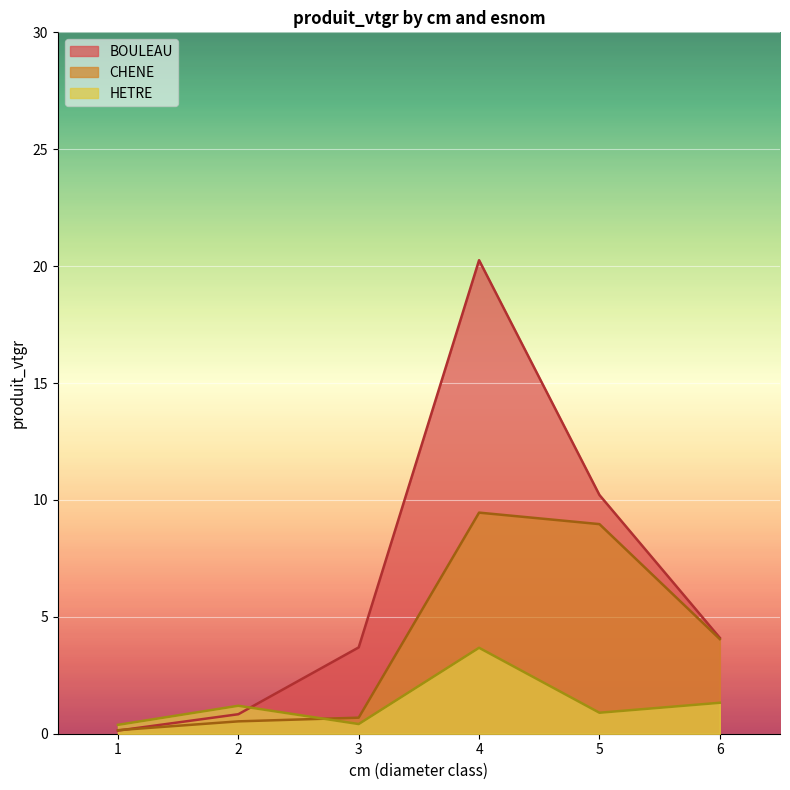

Reading right to left, extract all data points from this chart.

BOULEAU: 6=4.1	5=10.2	4=20.3	3=3.7	2=0.8	1=0.1
CHENE: 6=4.0	5=9.0	4=9.5	3=0.7	2=0.5	1=0.2
HETRE: 6=1.3	5=0.9	4=3.7	3=0.4	2=1.2	1=0.4